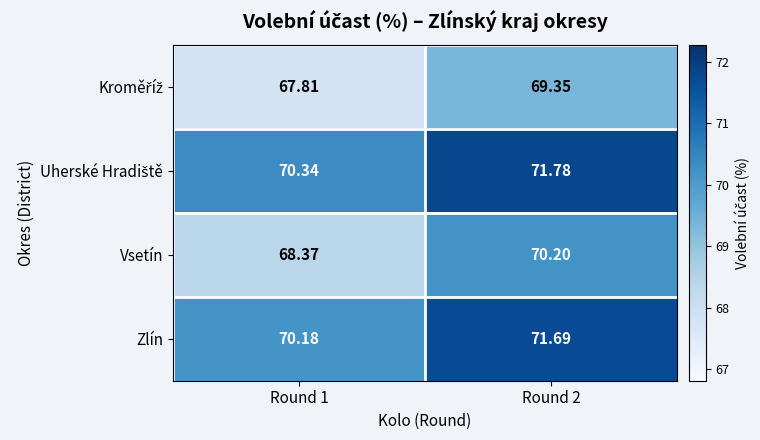

Between Round 1 and Round 2, which series saw the biggest shift?

Vsetín